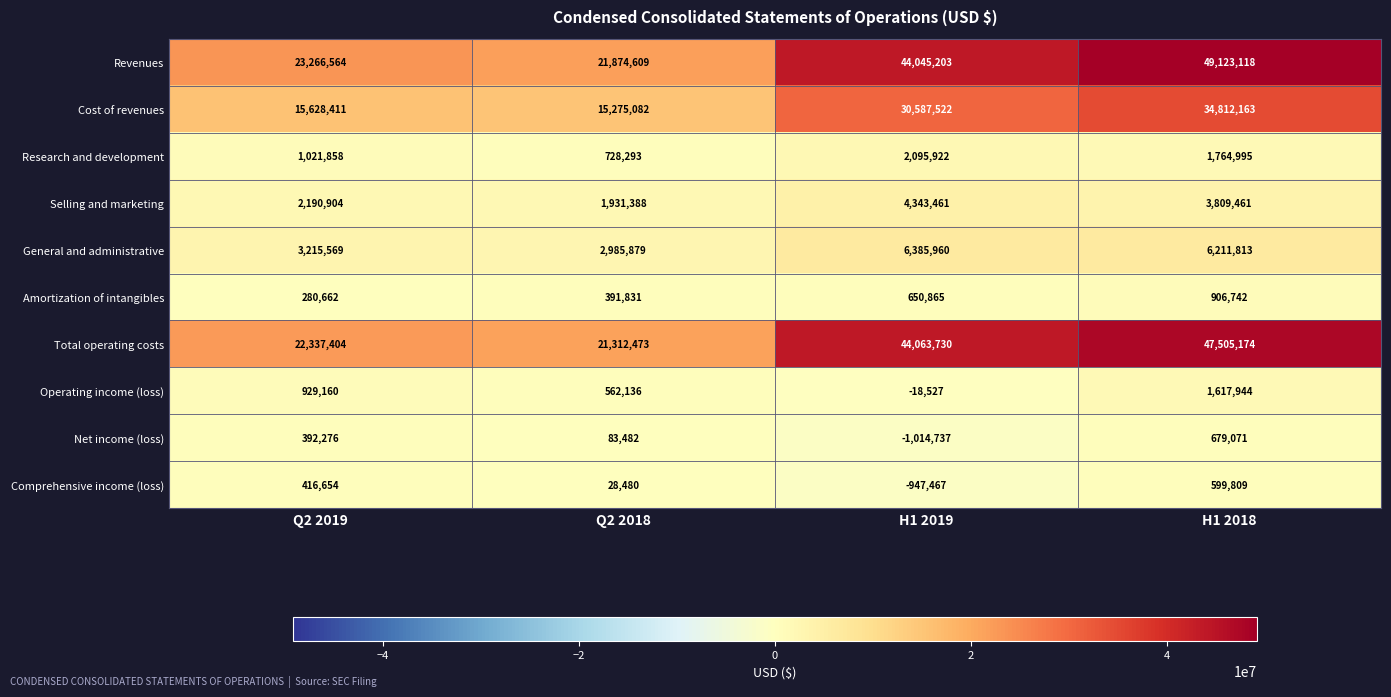

What is the approximate value of Amortization of intangibles at H1 2019?

650865